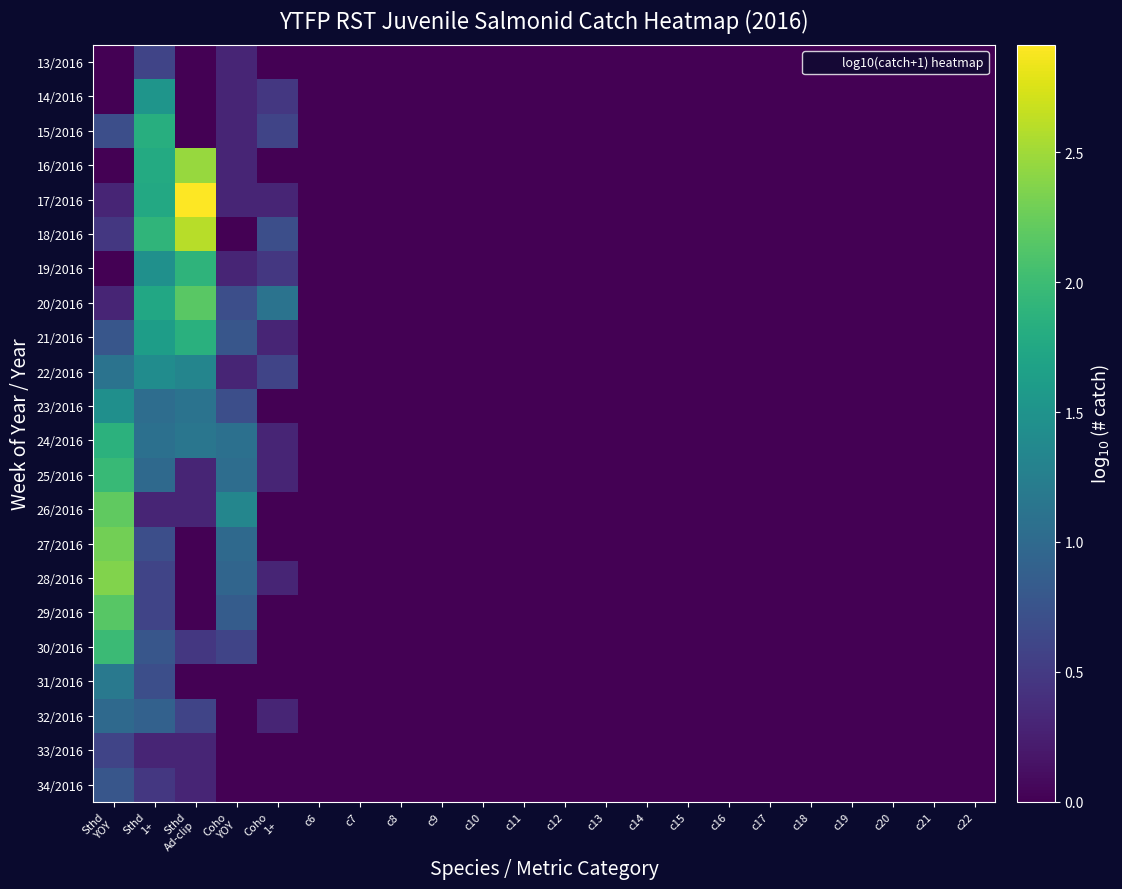

Between c18 and c12, which is larger?

c18